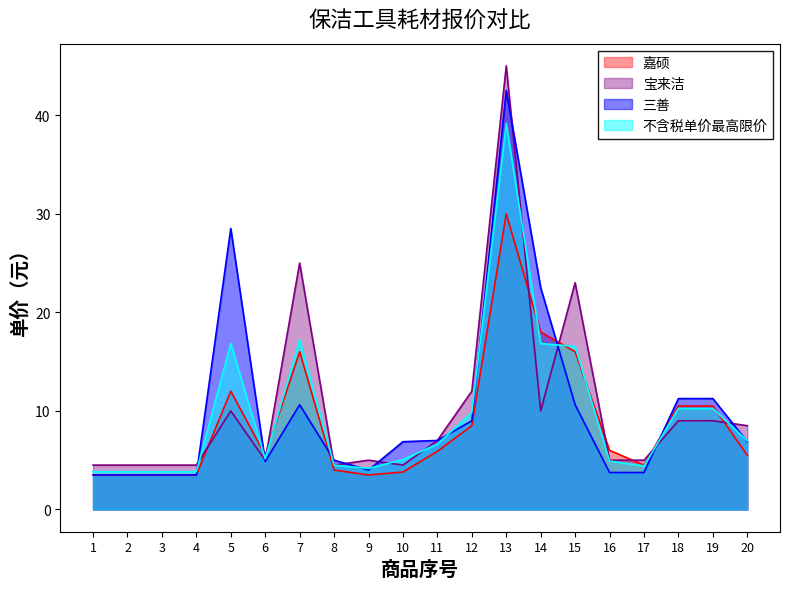

How many data points in 三善 are less than 6?

9